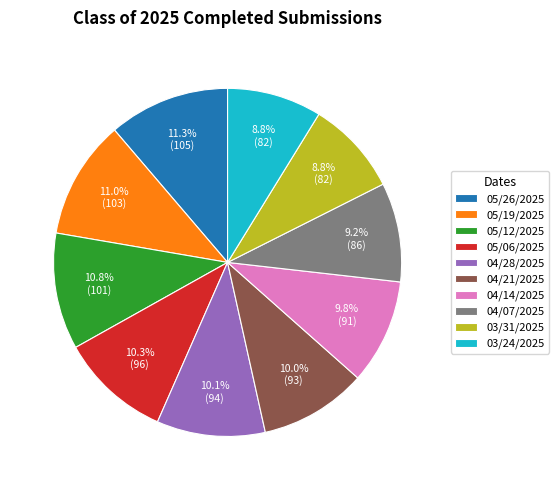

The 03/31/2025 slice represents 9% of the pie. True or false?

True